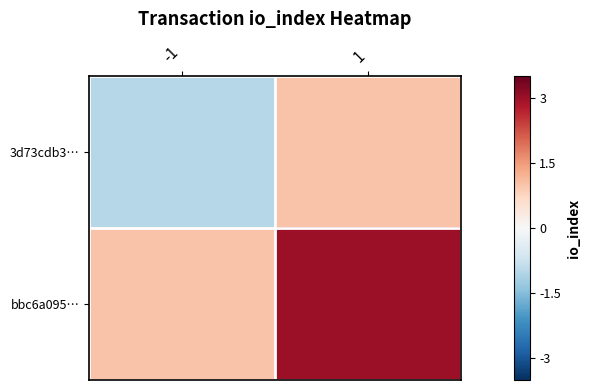

Reading left to right, extract all data points from this chart.

3d73cdb3…: -1=-1	1=1
bbc6a095…: -1=1	1=3